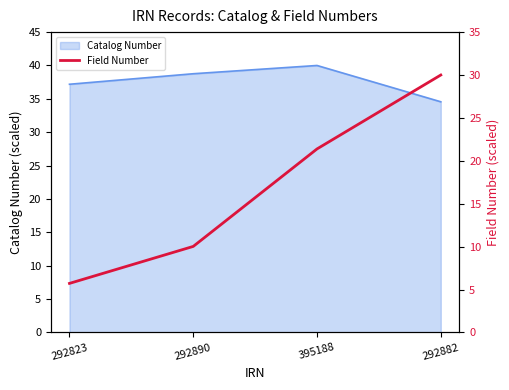

Reading right to left, extract all data points from this chart.

30.0	21.4	10.0	5.7